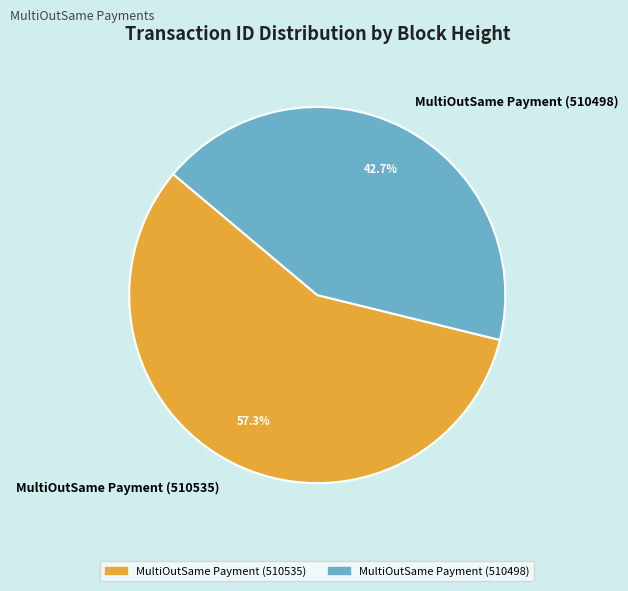

The MultiOutSame Payment (510535) slice represents 57% of the pie. True or false?

True